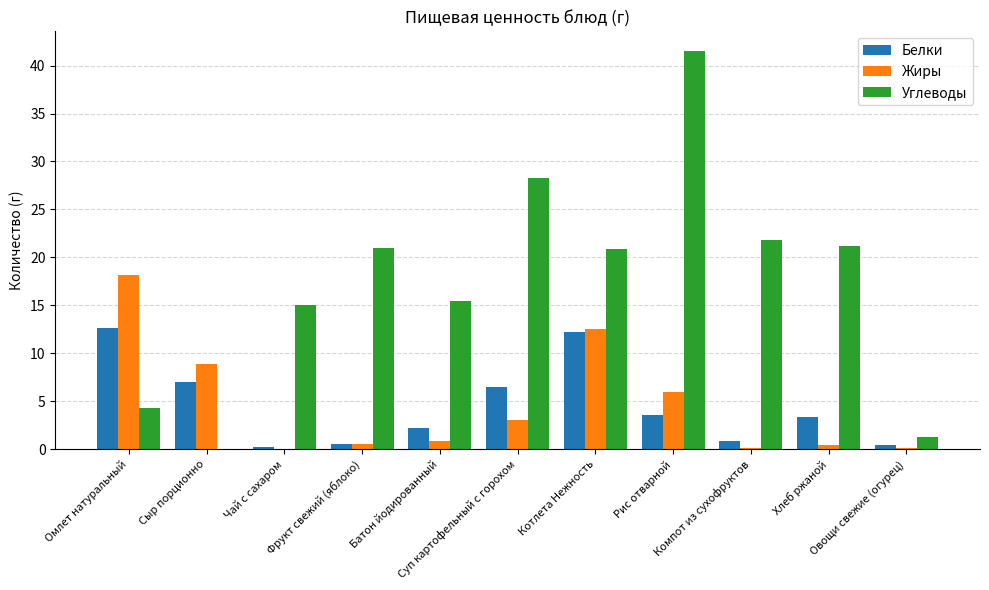

True or false: Белки has a value of 3.6 at Рис отварной.

True